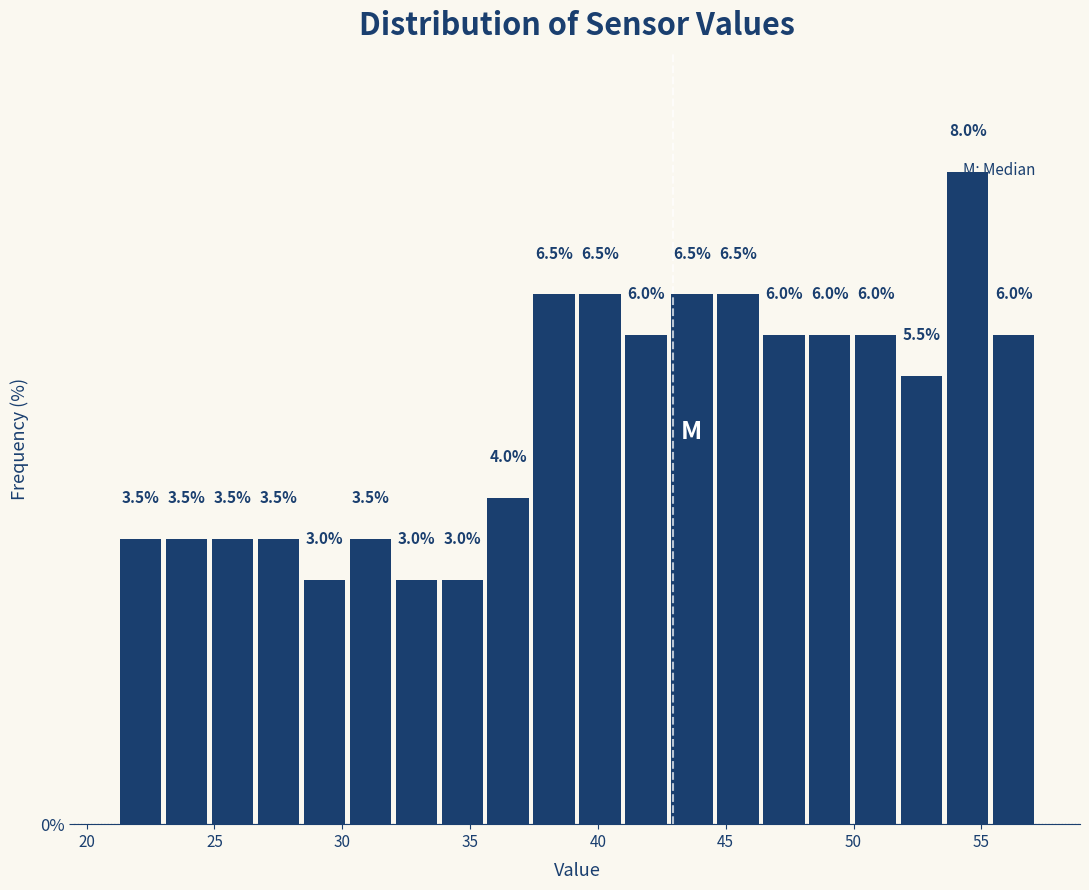

Around what value on the x-axis is the tallest bar? Give the approximate position of its centre, as read against the axis.

54.5